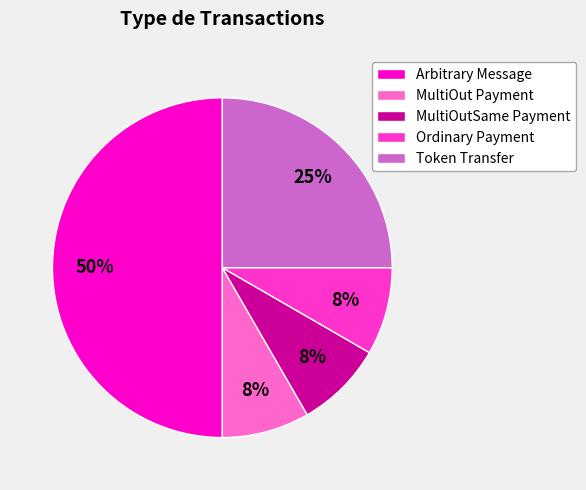

True or false: MultiOutSame Payment accounts for 8% of the total.

True